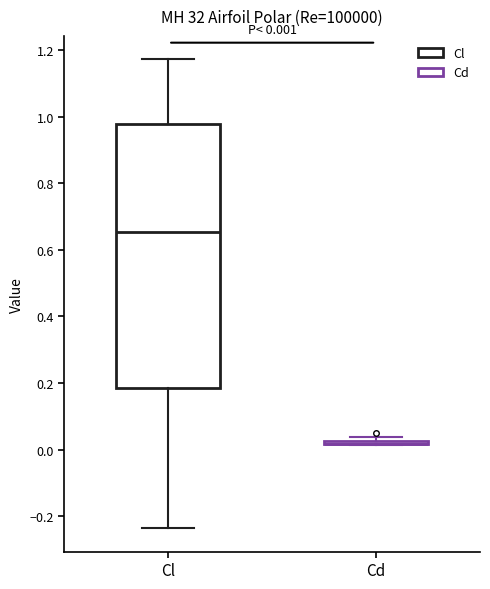

Comparing the boxes themselves (not the whiskers), which one is the tallest?

Cl